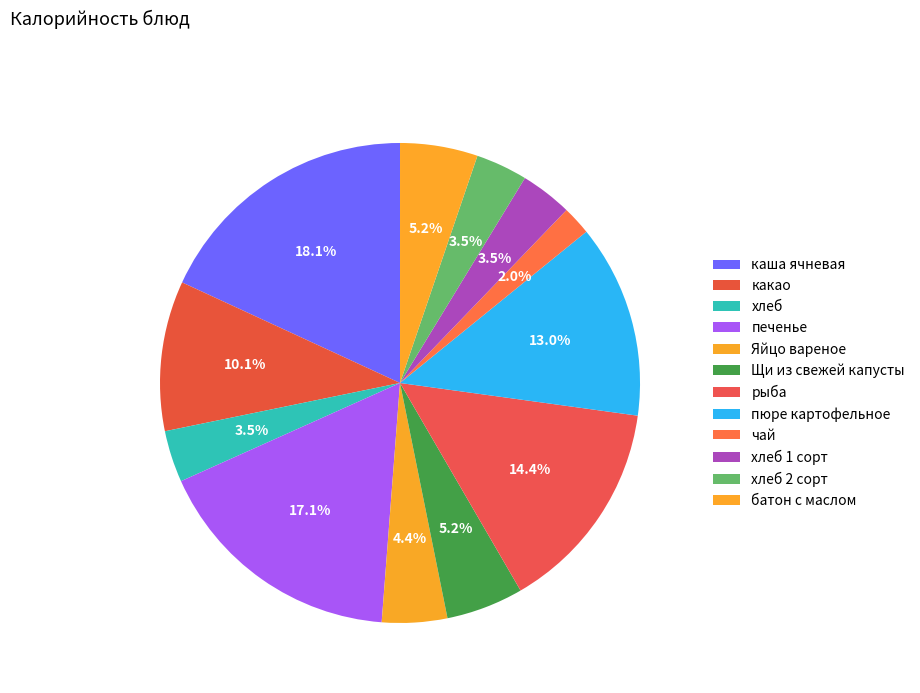

Combined, what portion of the pie is хлеб and чай?

5.4%